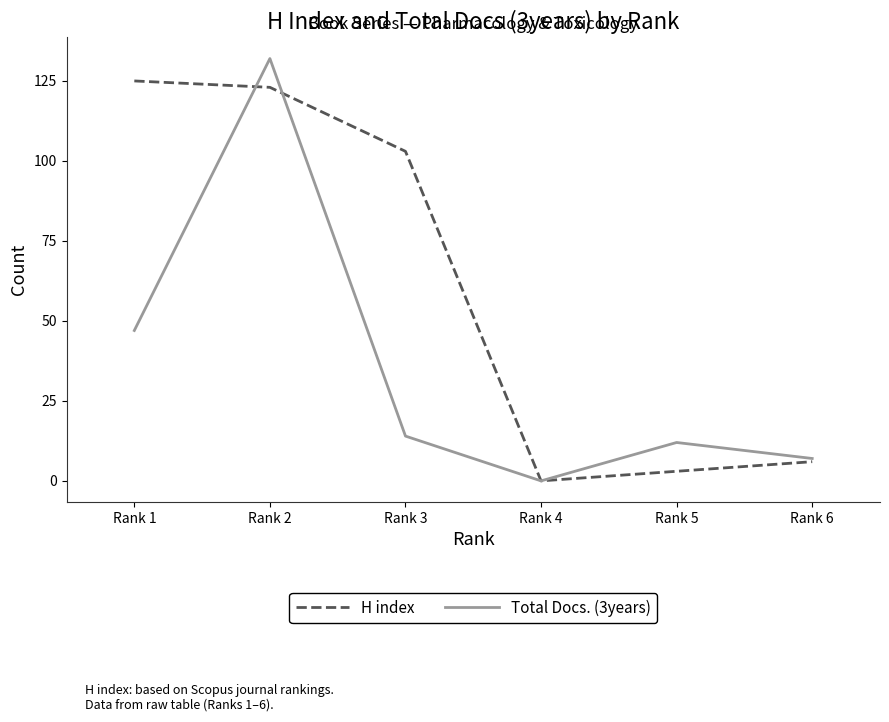

Between Rank 3 and Rank 5, which series saw the biggest shift?

H index